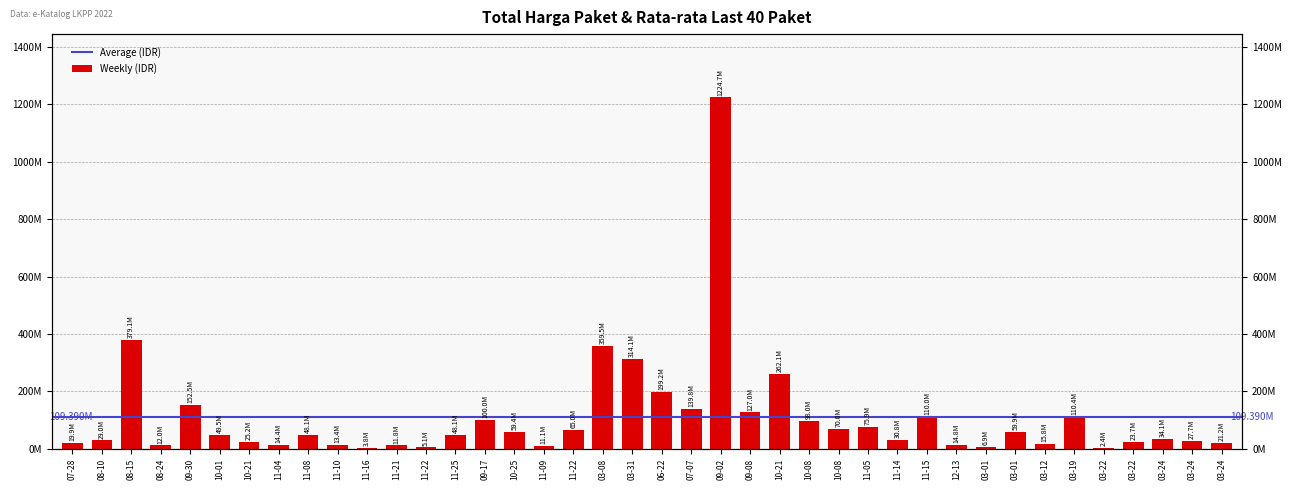

Read the value at 11-22, to the nearest 10.

5093000